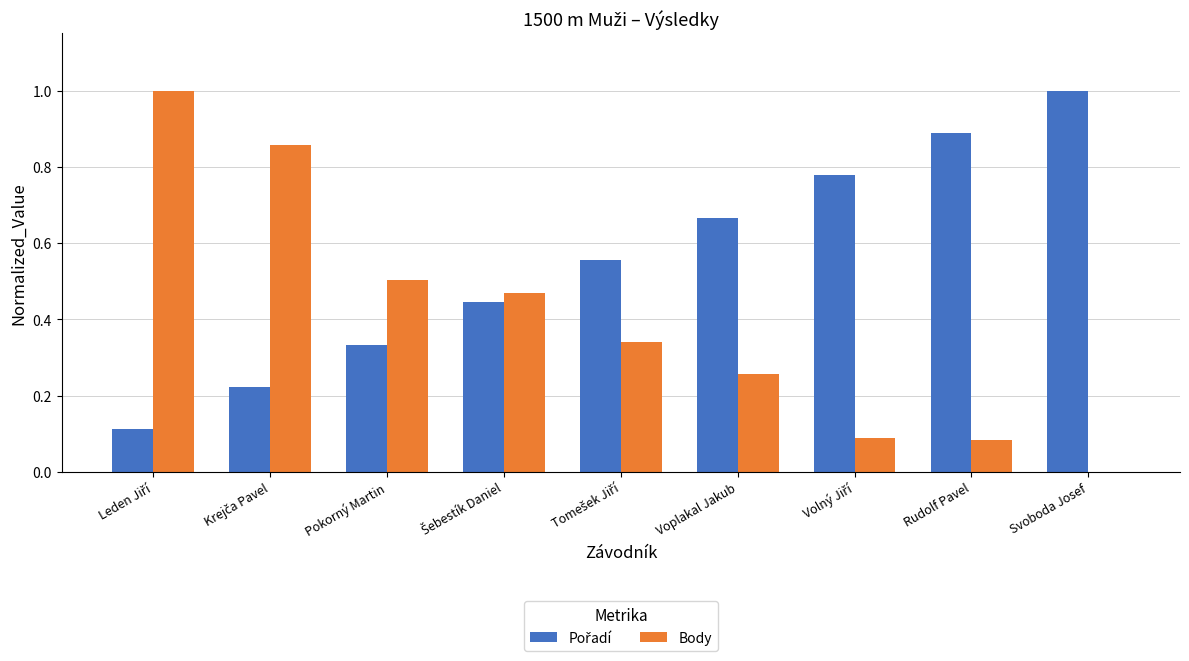

Count the number of data series in this chart.

2